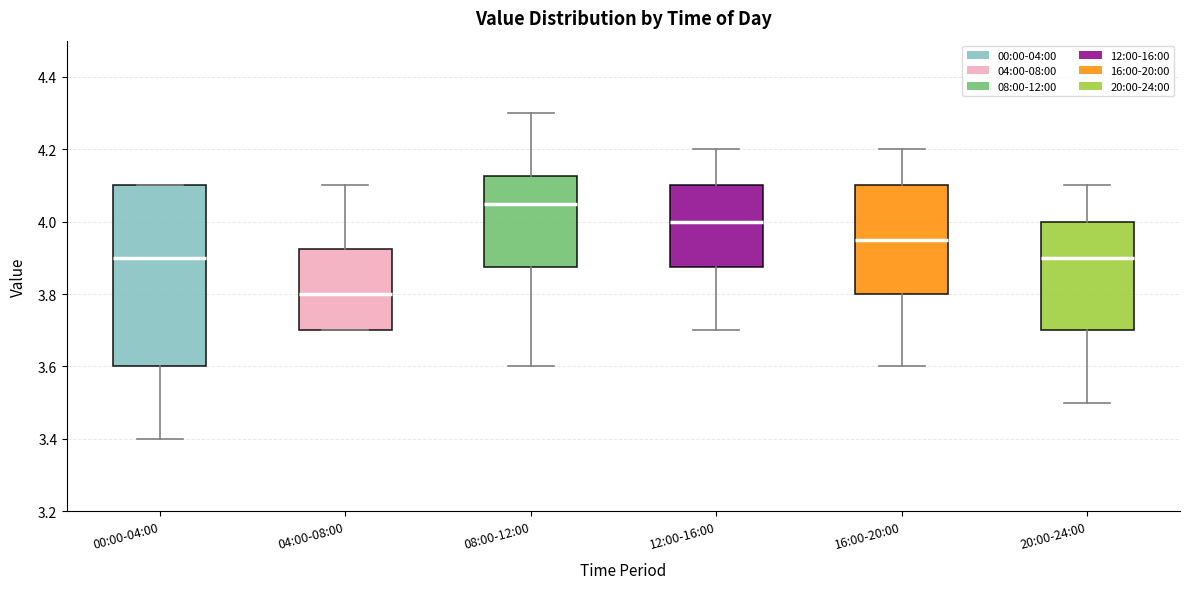

Reading left to right, read every box against the y-axis: the position of its median line, the range the box covers, and the ends of its whiskers. The values are not printed on the chart, so give them approximately, as read against the axis.

00:00-04:00: median 3.90, box 3.60 to 4.10, whiskers 3.40 to 4.10
04:00-08:00: median 3.80, box 3.70 to 3.92, whiskers 3.70 to 4.10
08:00-12:00: median 4.06, box 3.88 to 4.12, whiskers 3.60 to 4.30
12:00-16:00: median 4.00, box 3.88 to 4.10, whiskers 3.70 to 4.20
16:00-20:00: median 3.96, box 3.80 to 4.10, whiskers 3.60 to 4.20
20:00-24:00: median 3.90, box 3.70 to 4.00, whiskers 3.50 to 4.10